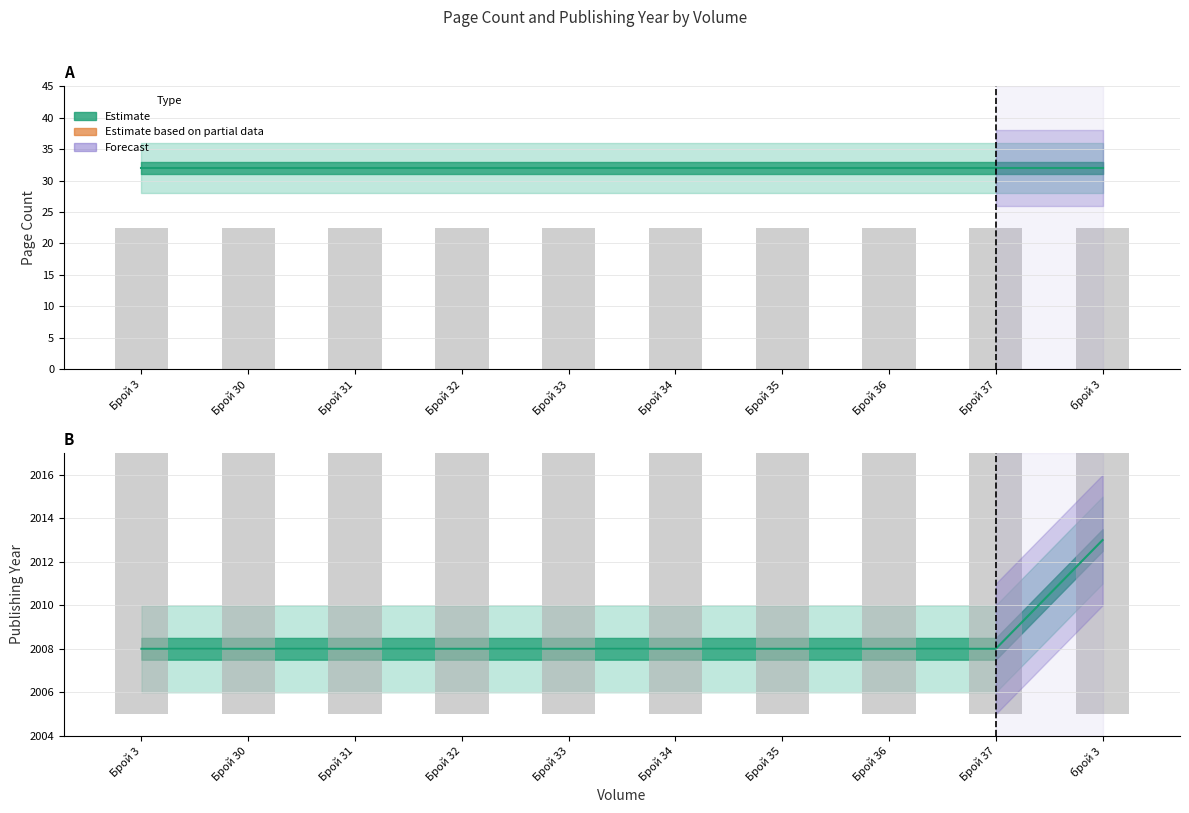

Is it true that the value at Брой 34 is 2008?

True